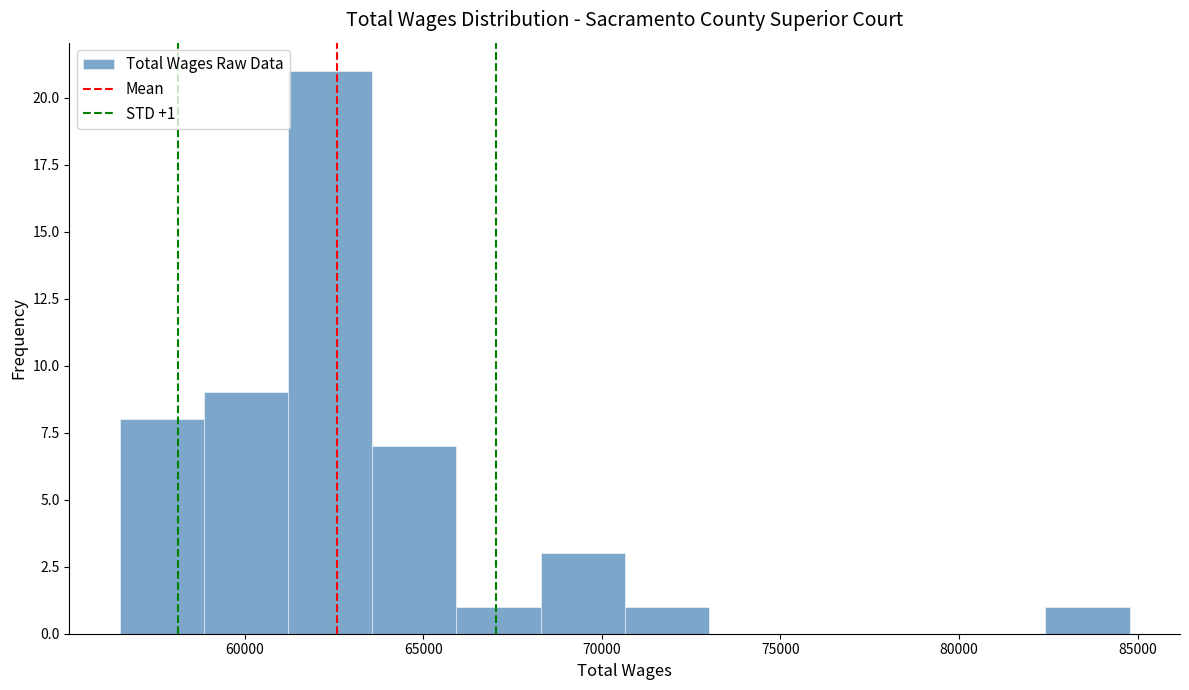

Which range on the x-axis has the tallest bar?

61000 to 63500